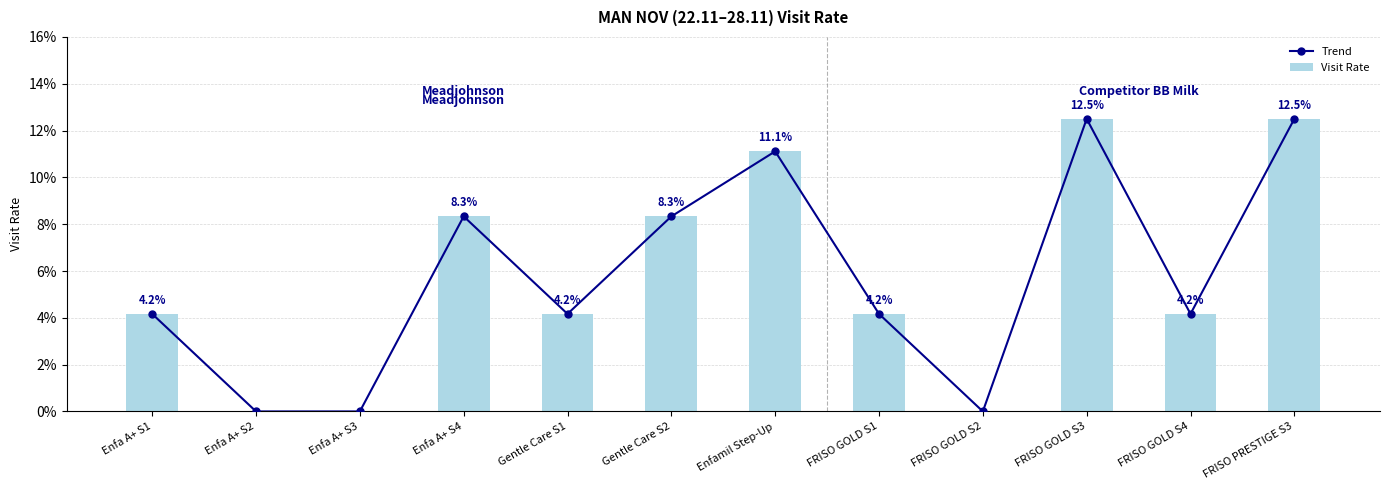

How many distinct data groups are displayed?

2